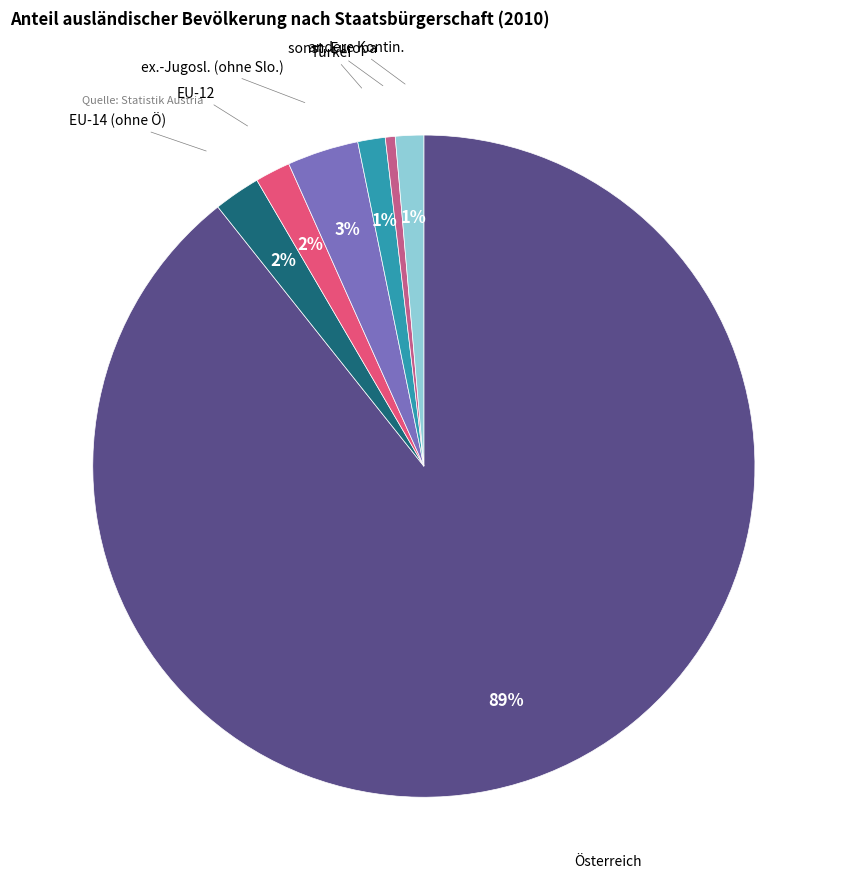

To the nearest percent, what is the average slice percentage?

14%